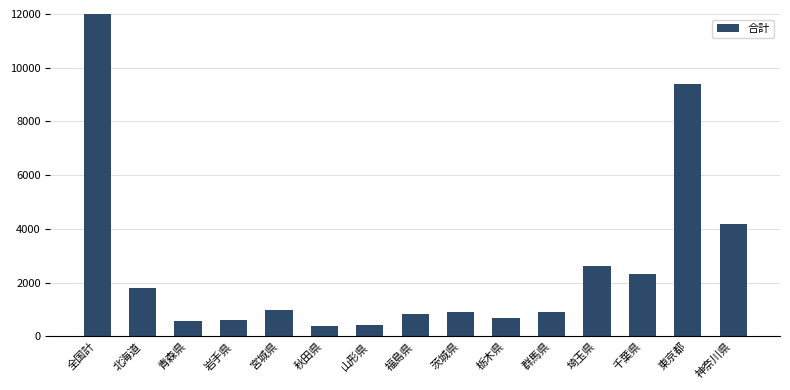

How many categories are shown in the chart?

15